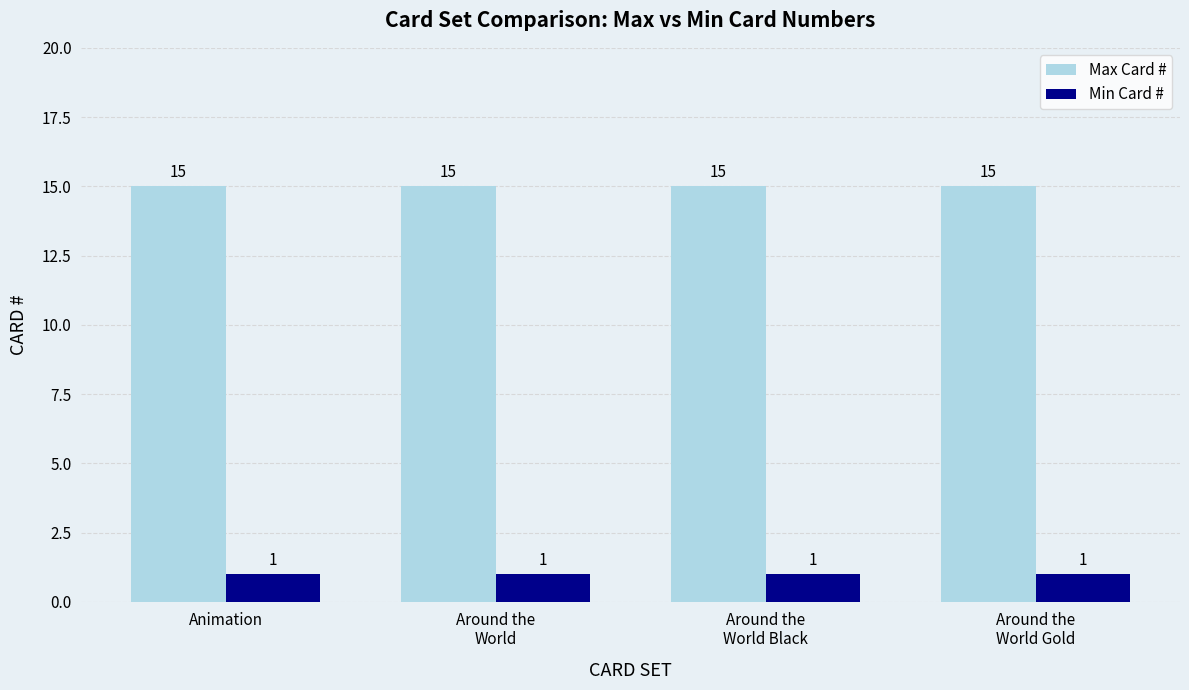

What is the difference between the highest and lowest values at Animation?

14